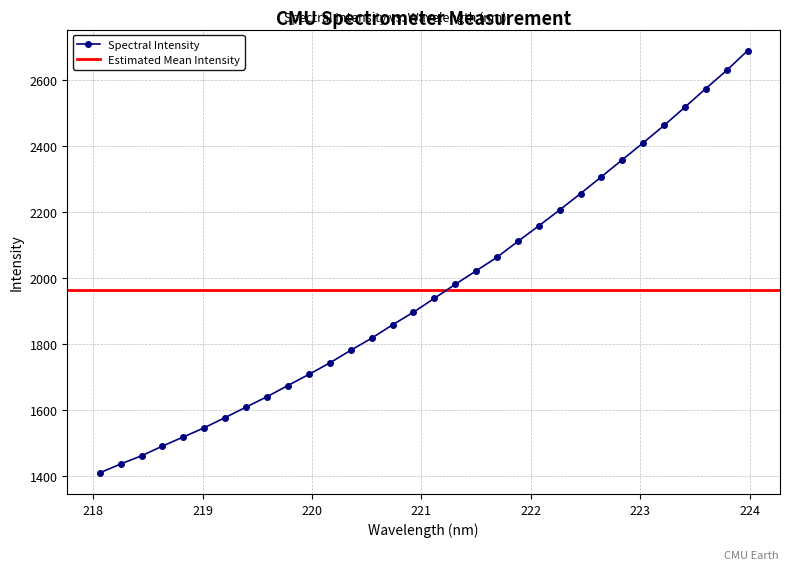

Approximately how many times larger is the value at 220.7354 compared to 223.2172?

0.8